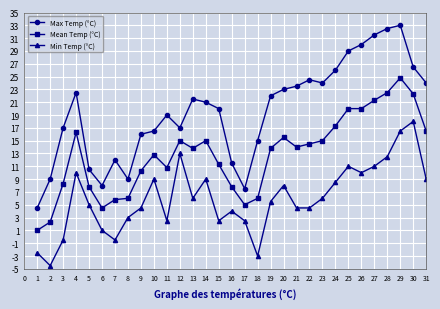

At which category is the sum across all series the highest?

29